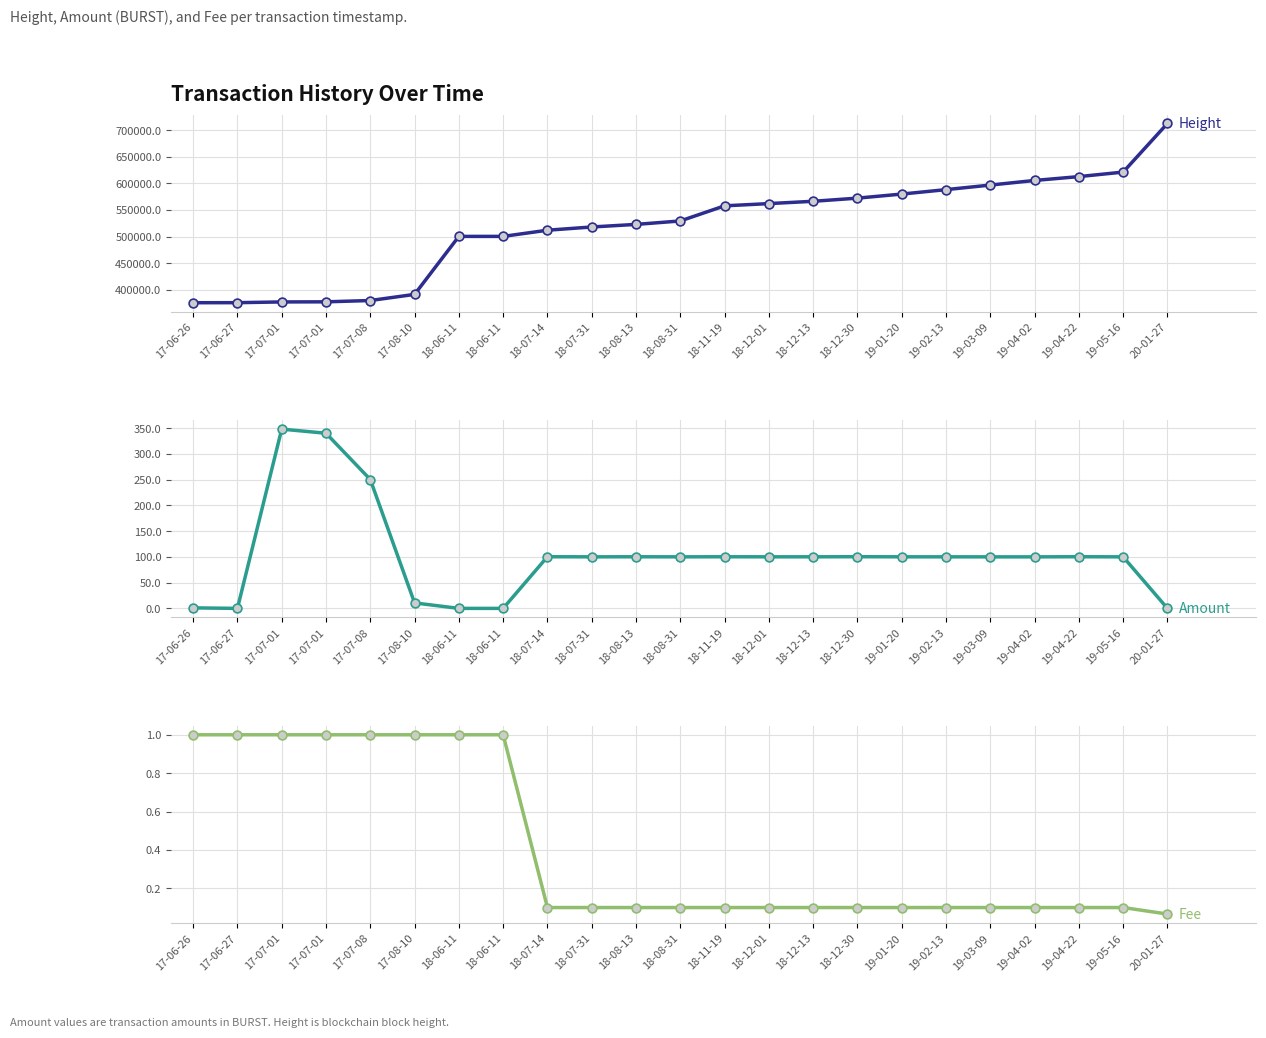

At how many categories does at least one series exceed 20644?

23